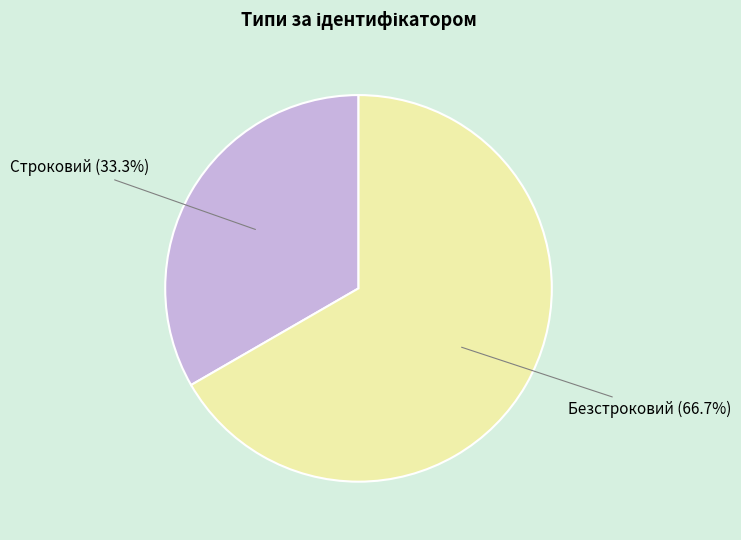

To the nearest percent, what portion does Строковий represent?

33%